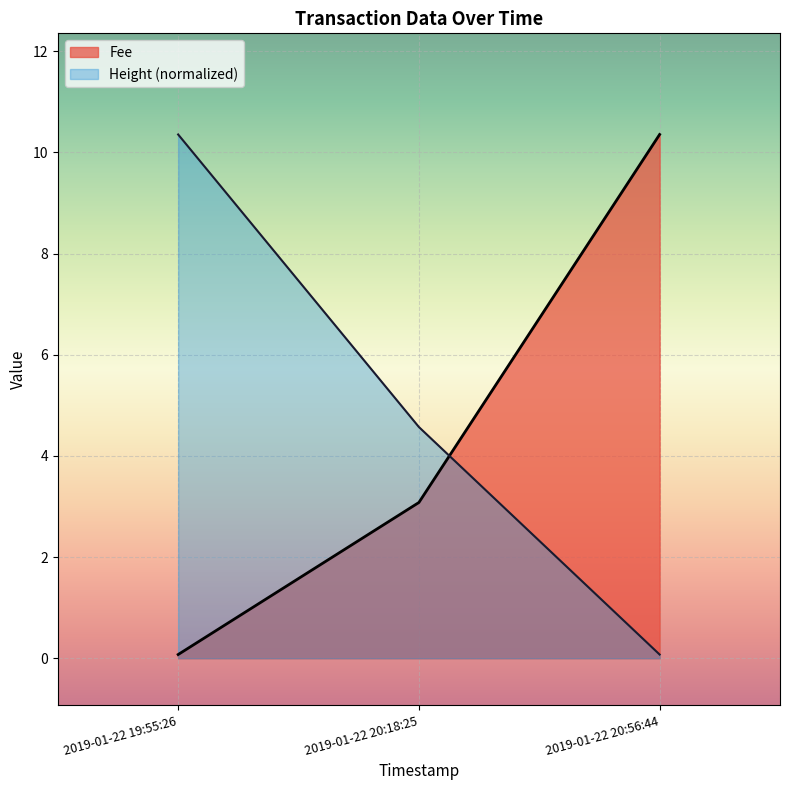

Between 2019-01-22 19:55:26 and 2019-01-22 20:56:44, which series saw the biggest shift?

Fee